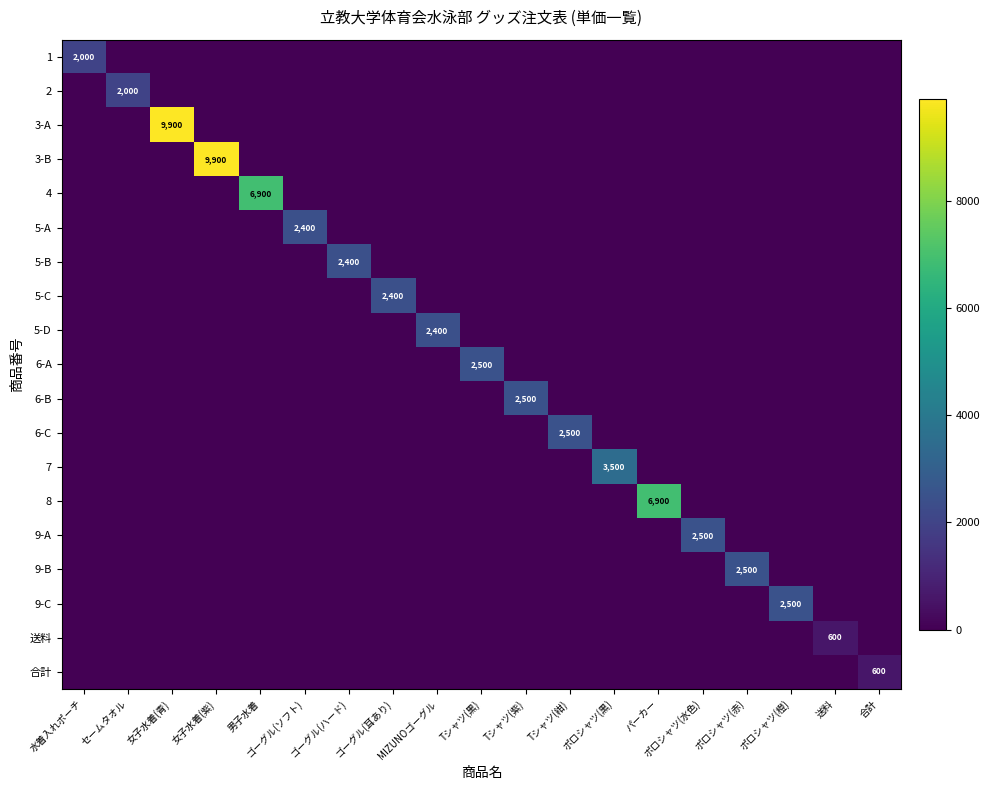

The 5-A series shows 0 at 水着入れポーチ. True or false?

True